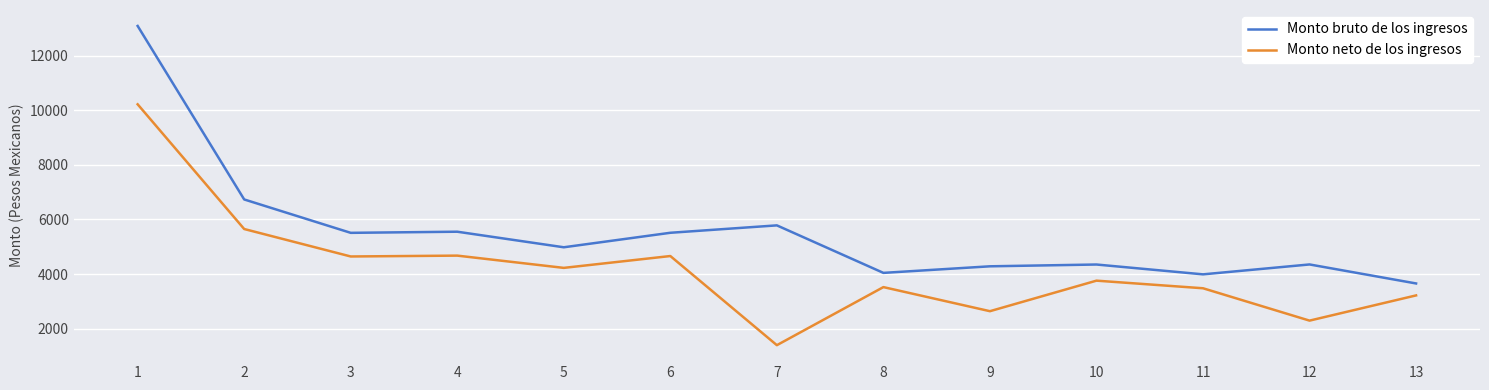

What is the average value of the Monto neto de los ingresos series?

4185.0